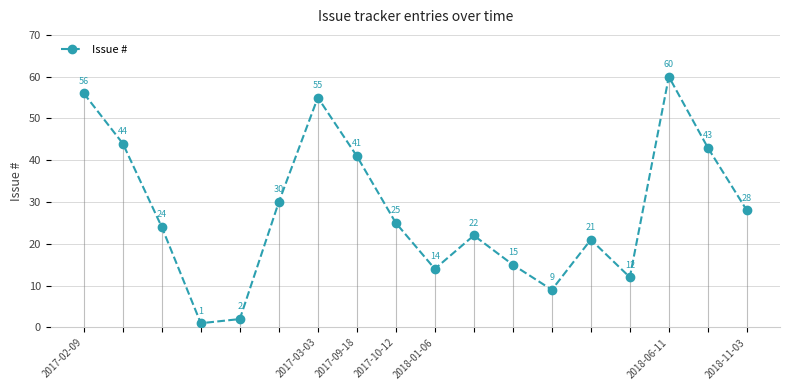

What is the sum of all values?

502